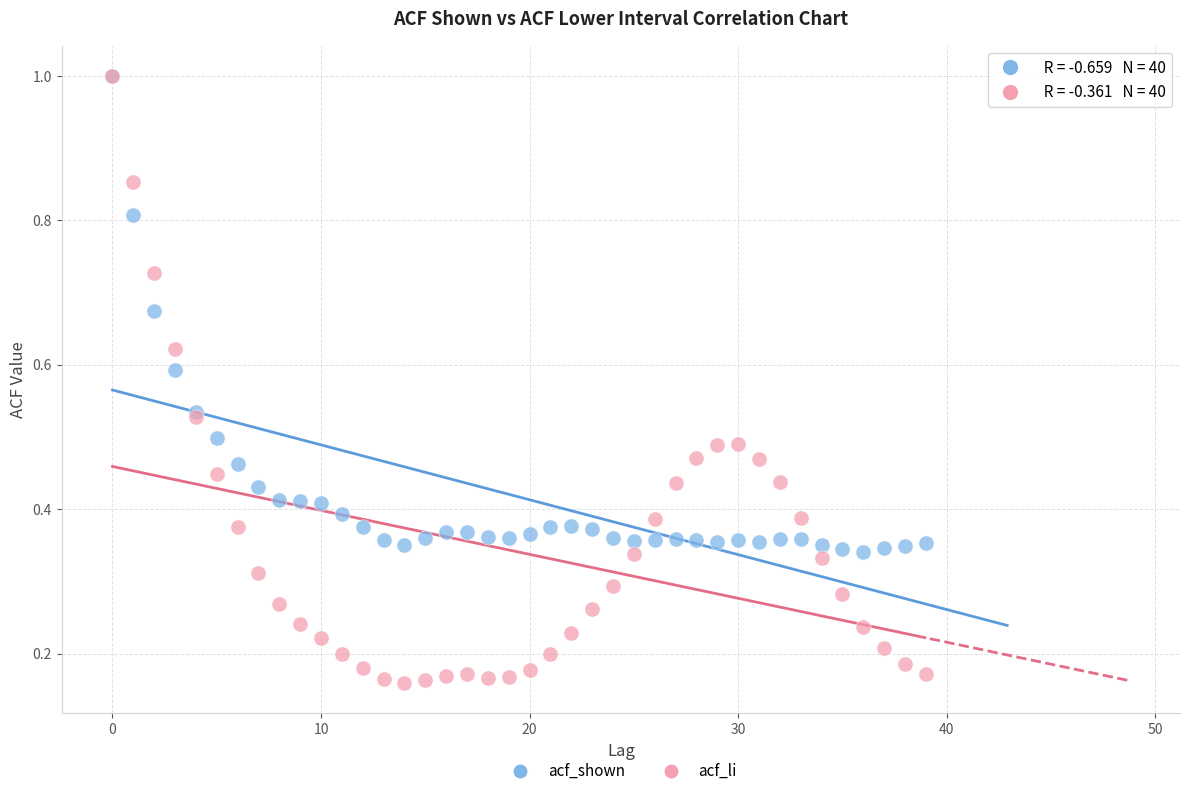

What are all the series names shown in the legend?

acf_shown, acf_li